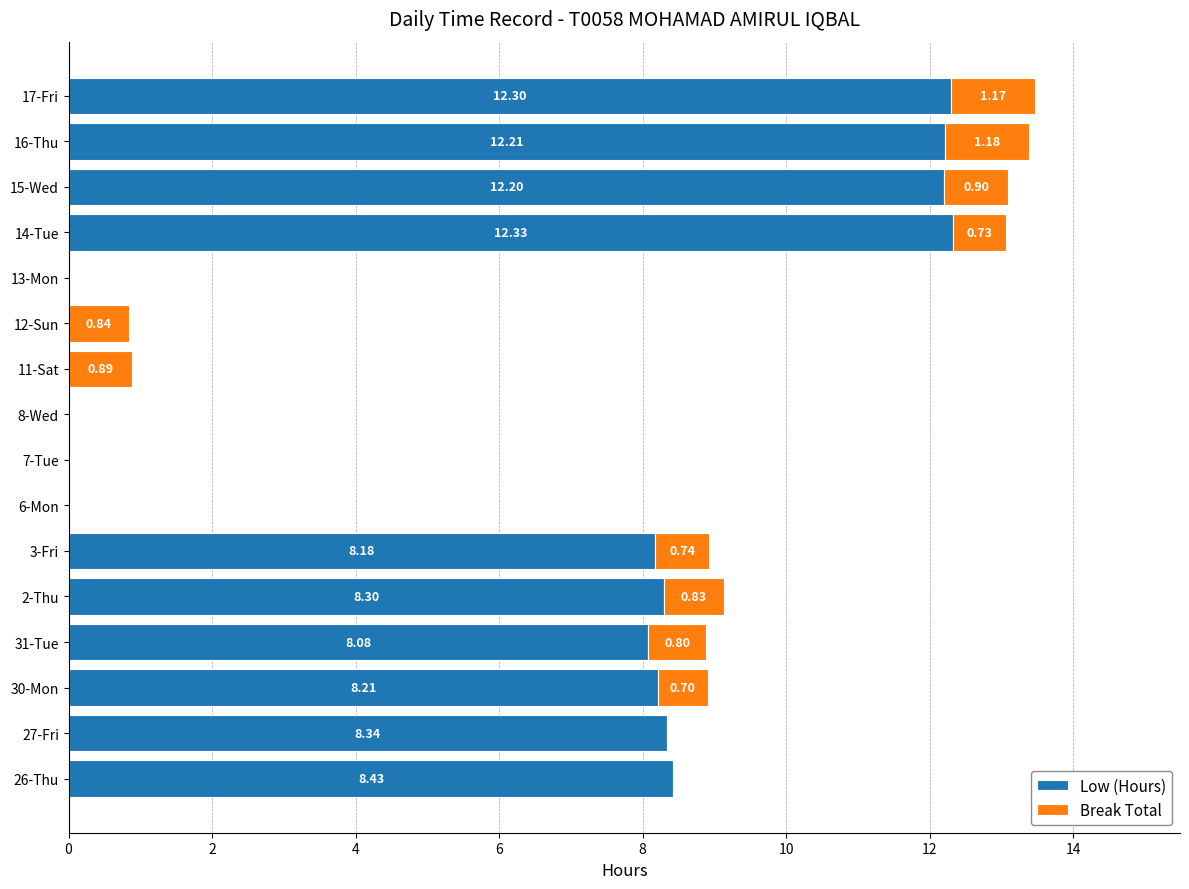

What is the total value across all series at 3-Fri?

8.9